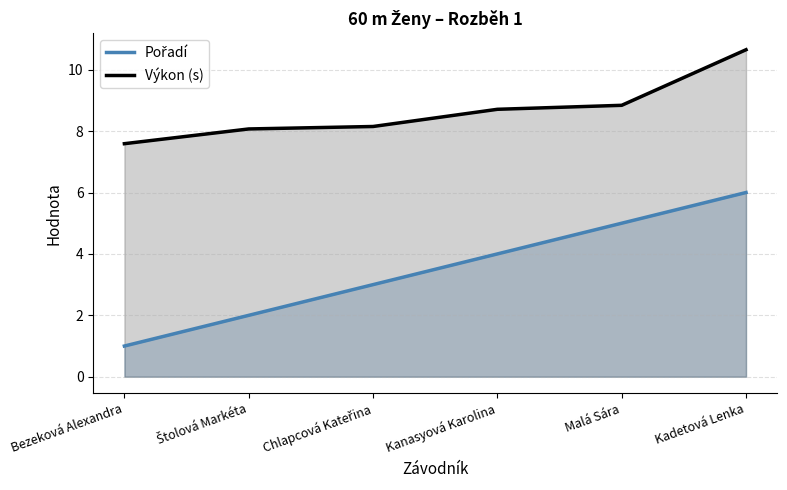

Where does the Pořadí series first go above 4?

Malá Sára